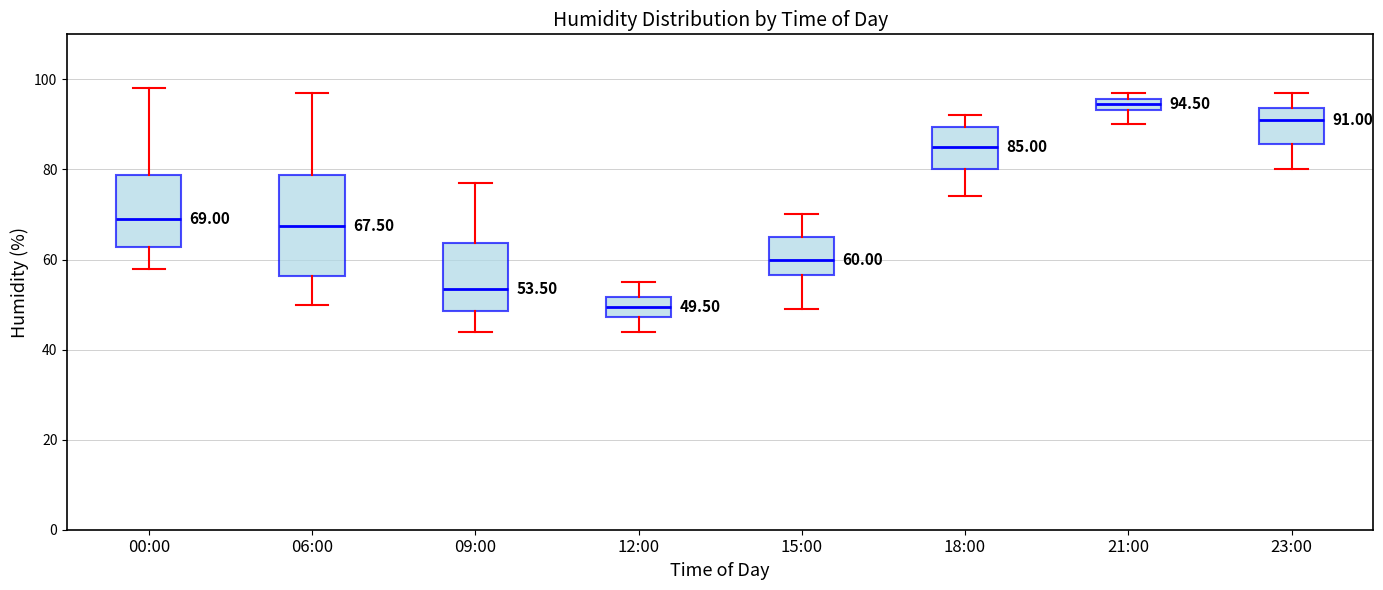

Which box is the tallest, from its lower edge to its upper edge?

06:00